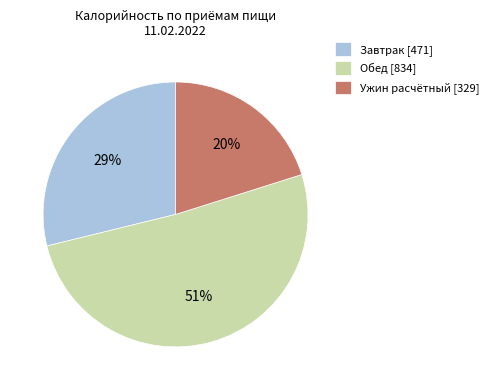

Count the number of slices in the pie.

3